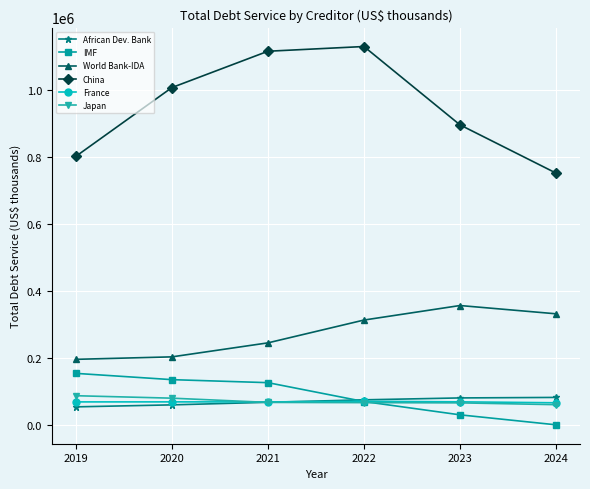

True or false: China has a value of 1323511 at 2020.

False